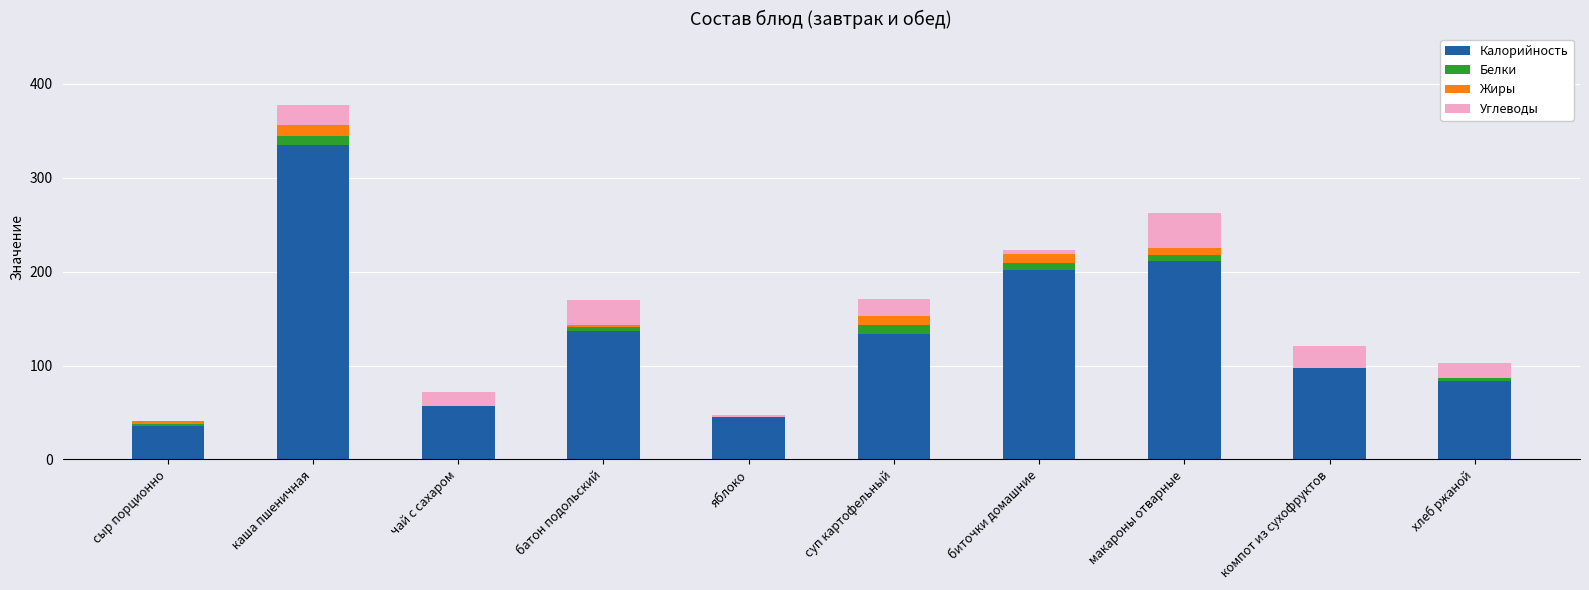

The Калорийность series shows 34 at хлеб ржаной. True or false?

False